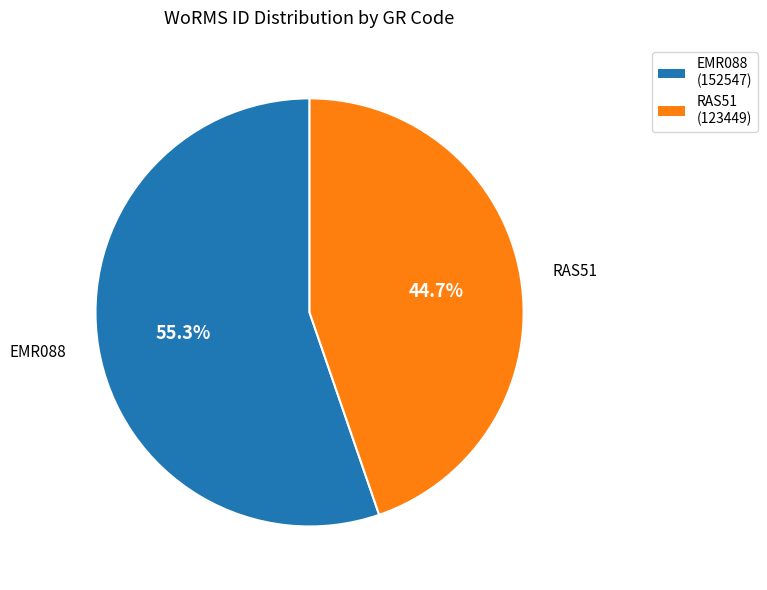

The RAS51 slice represents 36% of the pie. True or false?

False